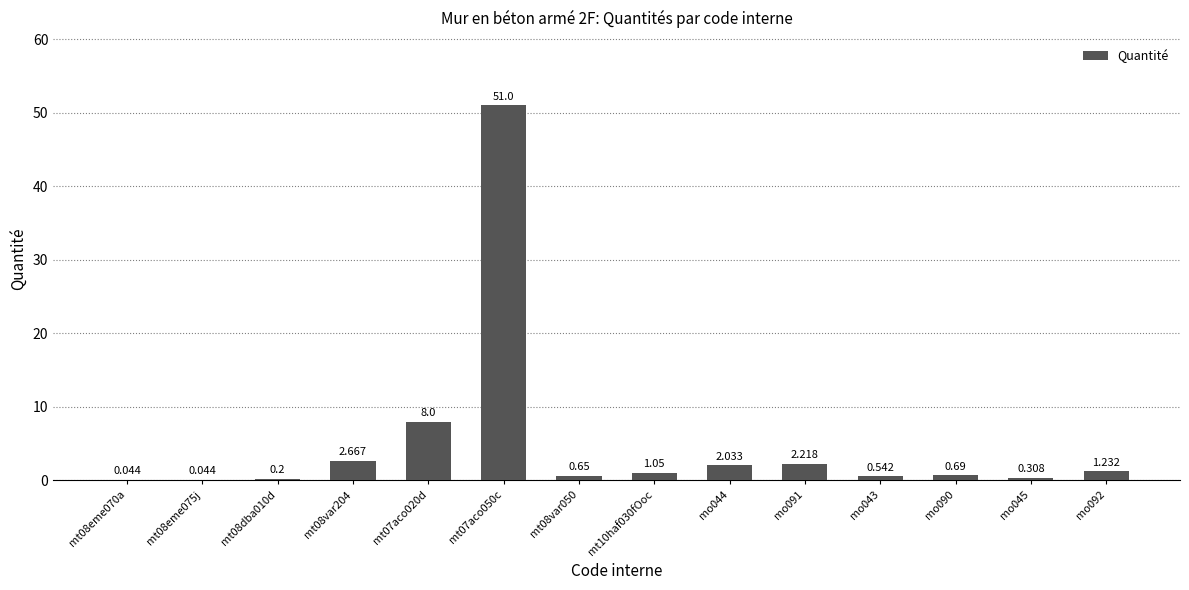

Rank the categories by value from lowest to highest.

mt08eme070a, mt08eme075j, mt08dba010d, mo045, mo043, mt08var050, mo090, mt10haf030fOoc, mo092, mo044, mo091, mt08var204, mt07aco020d, mt07aco050c